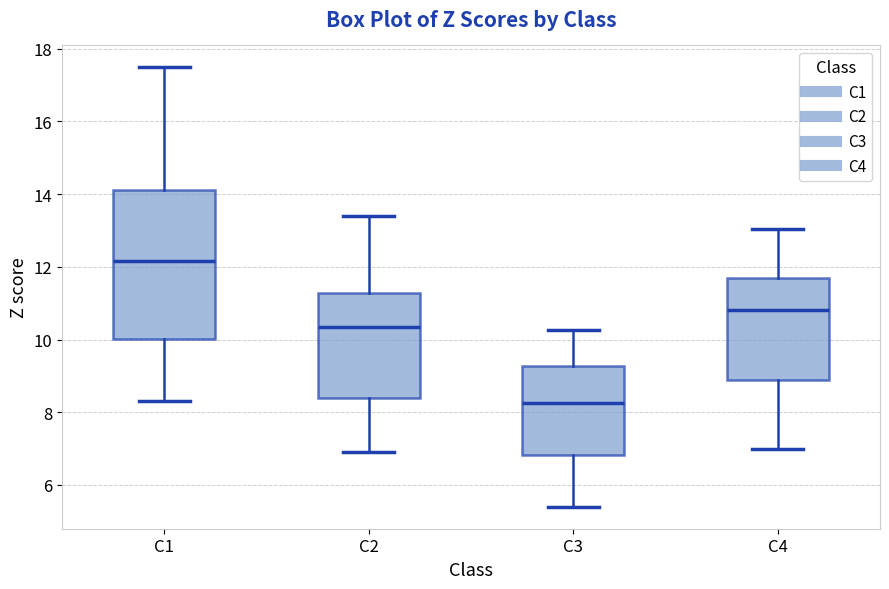

Which box is the tallest, from its lower edge to its upper edge?

C1